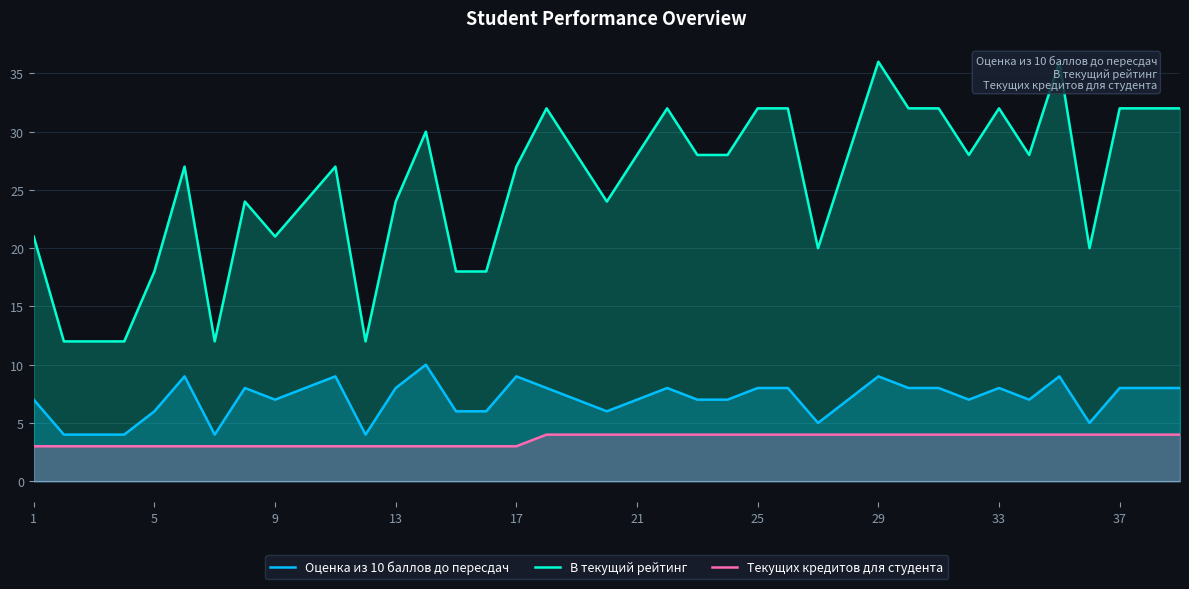

True or false: Текущих кредитов для студента and Оценка из 10 баллов до пересдач cross at least once.

False